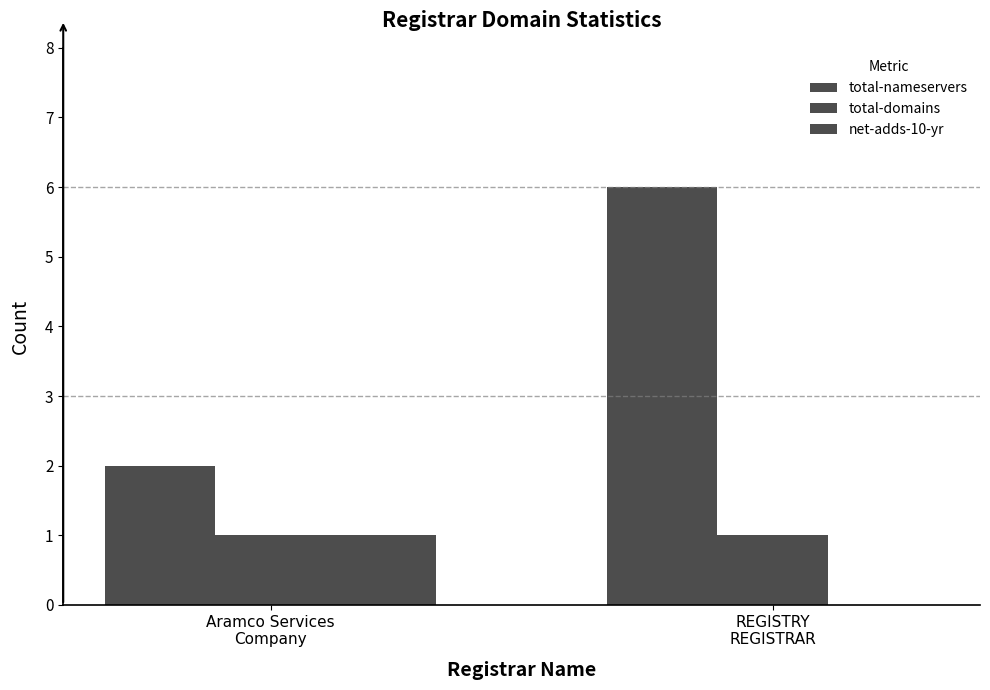

Count the number of data series in this chart.

3